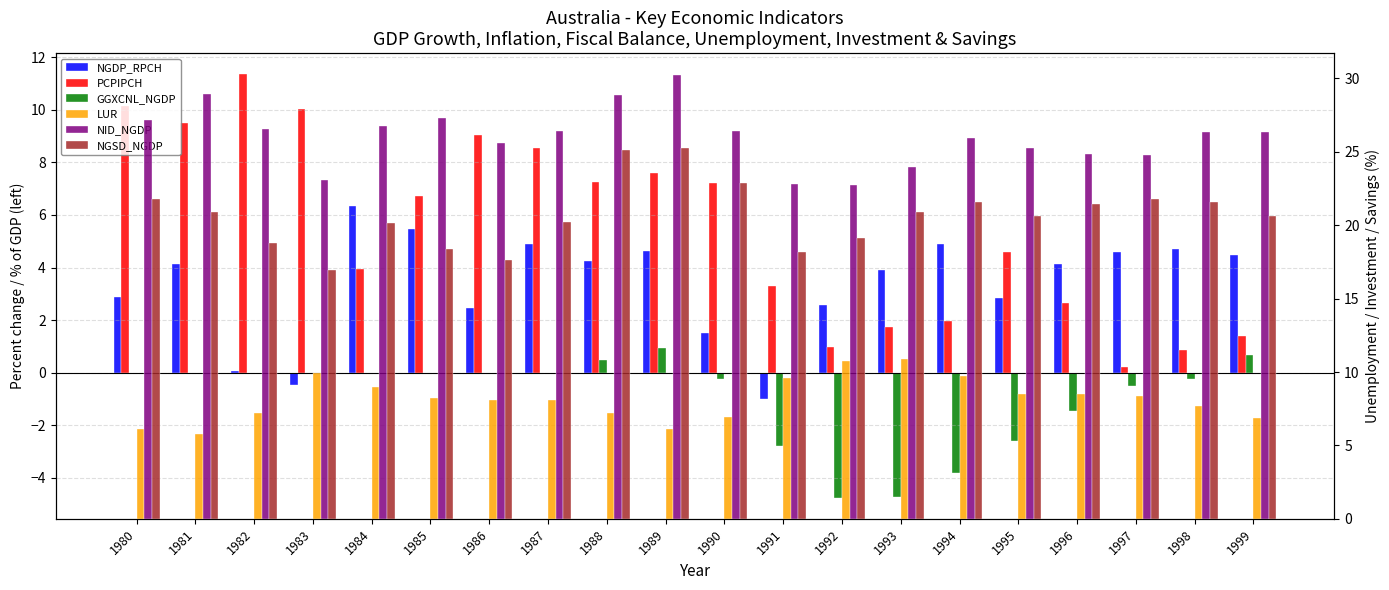

What is the average value of the NID_NGDP series?

26.0